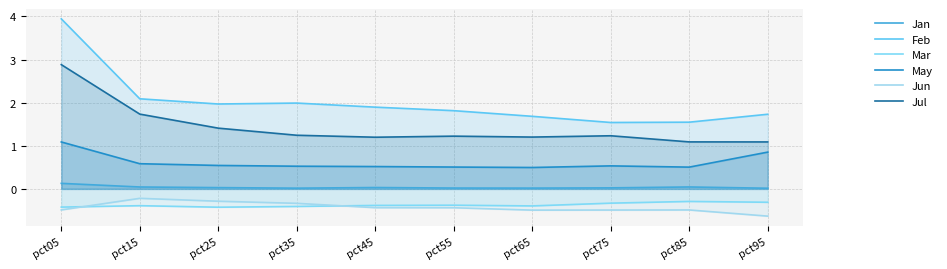

True or false: Feb has more than 2 interior local peaks.

False